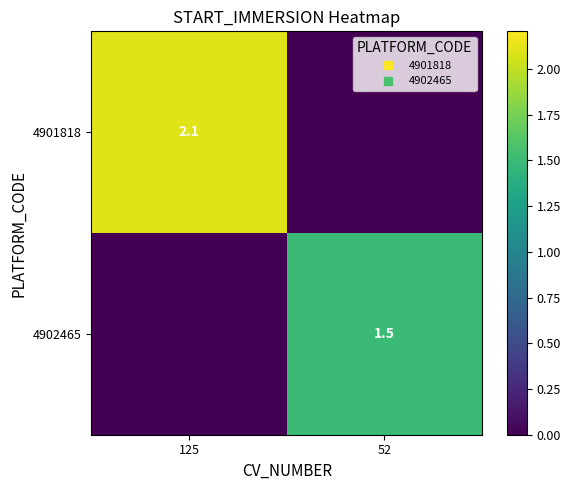

What is the difference between the maximum and minimum values in the 4901818 series?

2.1